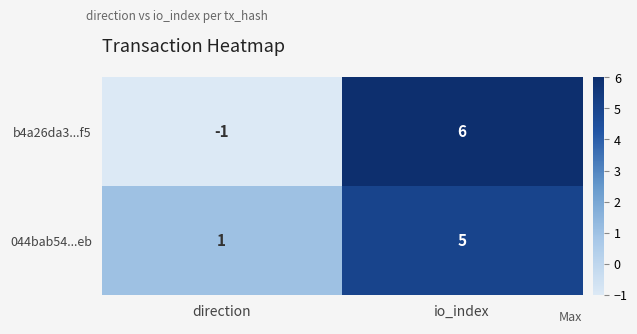

At how many categories does at least one series exceed 5?

1